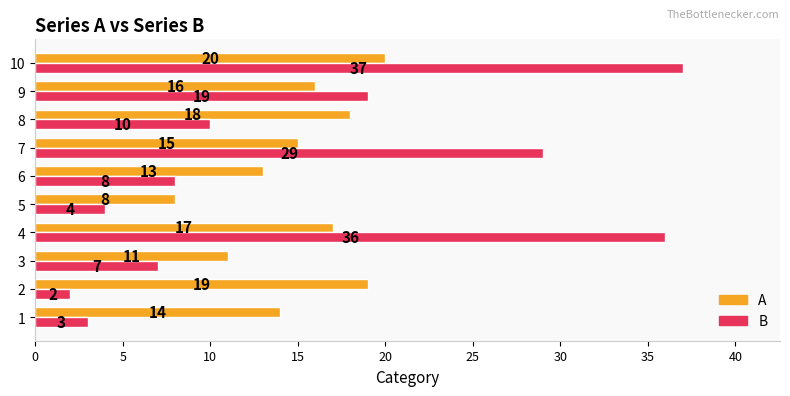

Which series has the largest total across all categories?

B